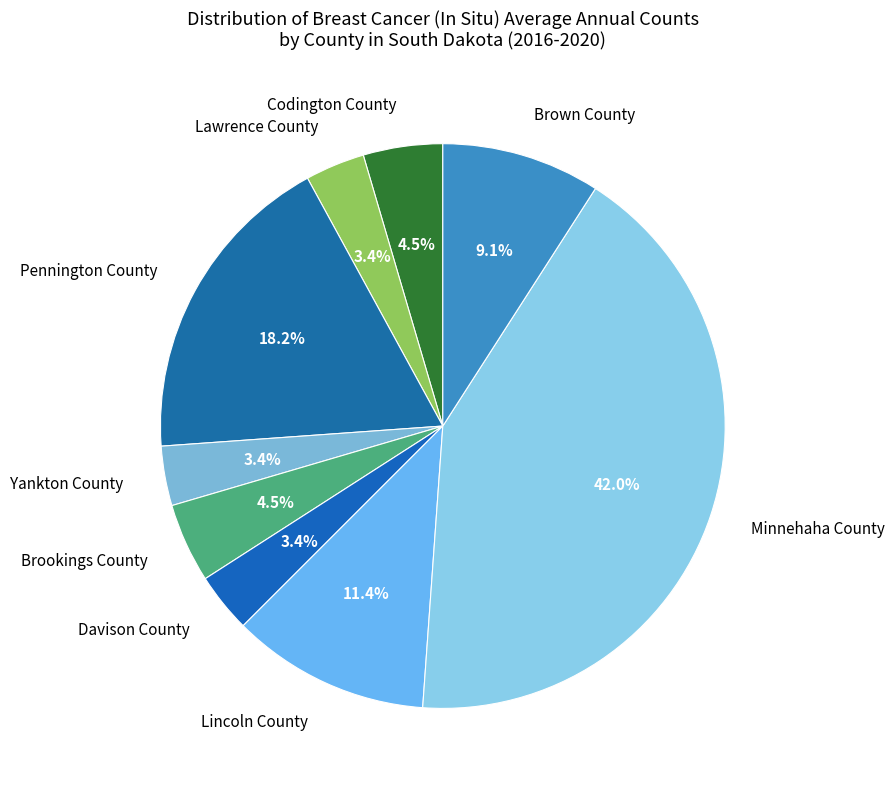

Combined, do Lawrence County and Pennington County account for over 50%?

No